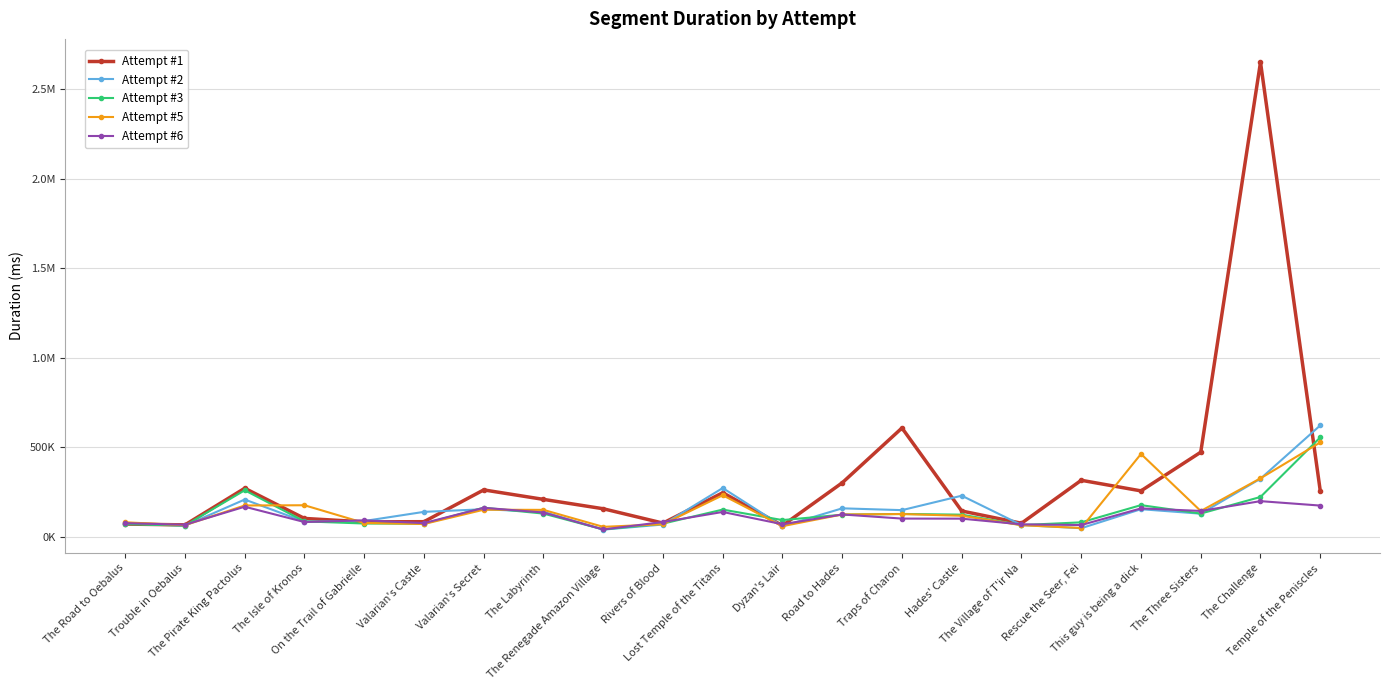

What are all the series names shown in the legend?

Attempt #1, Attempt #2, Attempt #3, Attempt #5, Attempt #6